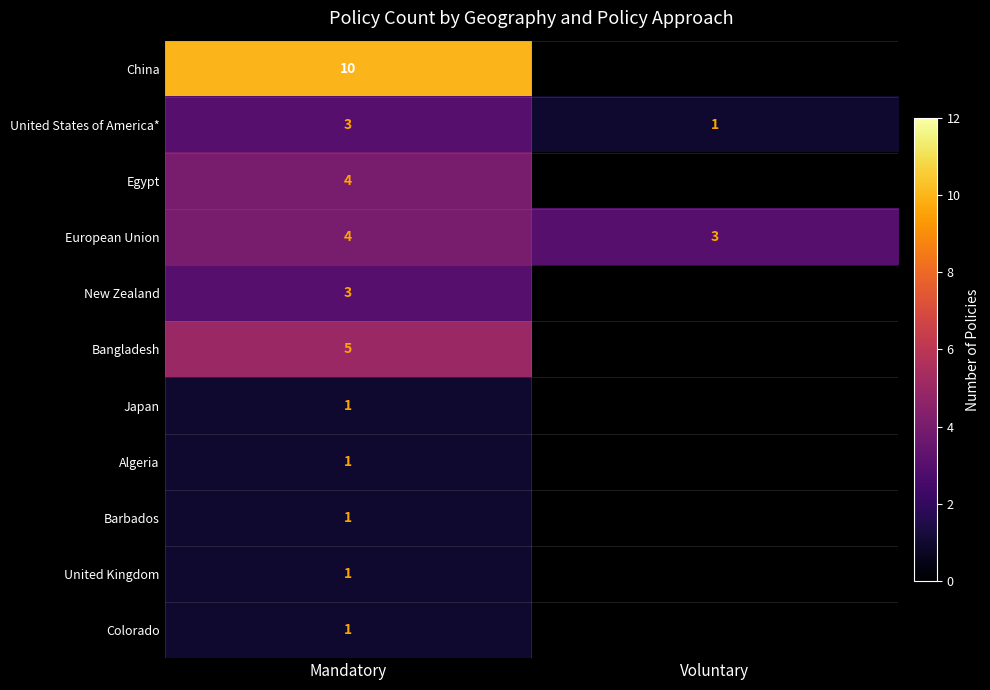

What is the spread (max minus min) of values at Mandatory?

9